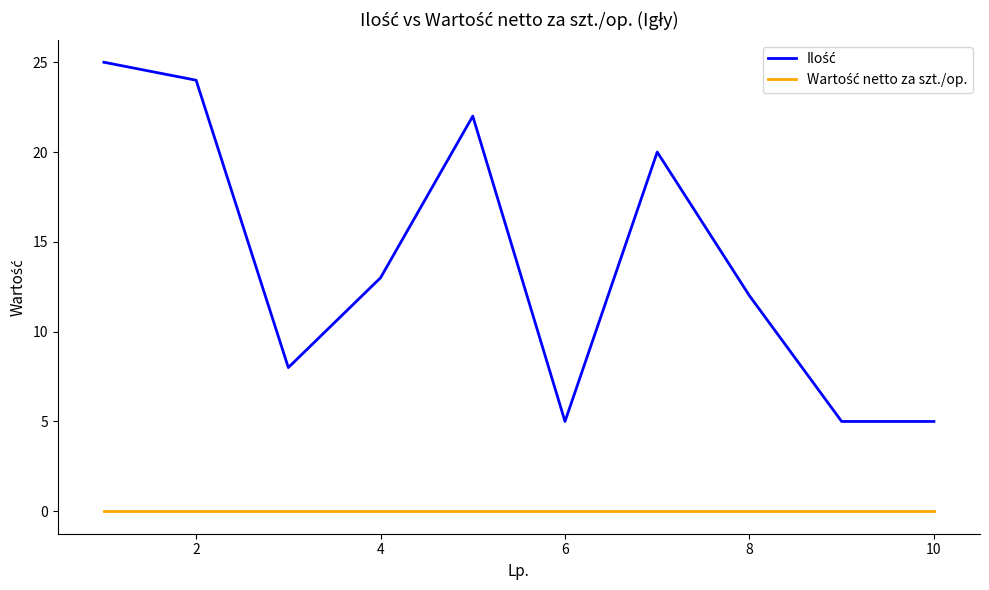

List the series in order of their overall mean, lowest first.

Wartość netto za szt./op., Ilość